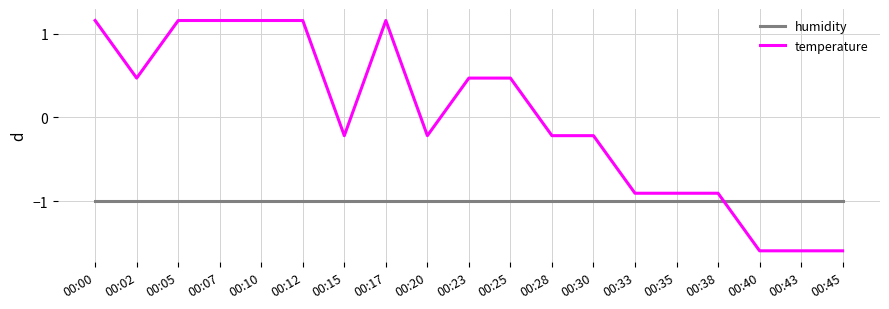

Is this an area chart (filled region under the line)?

No